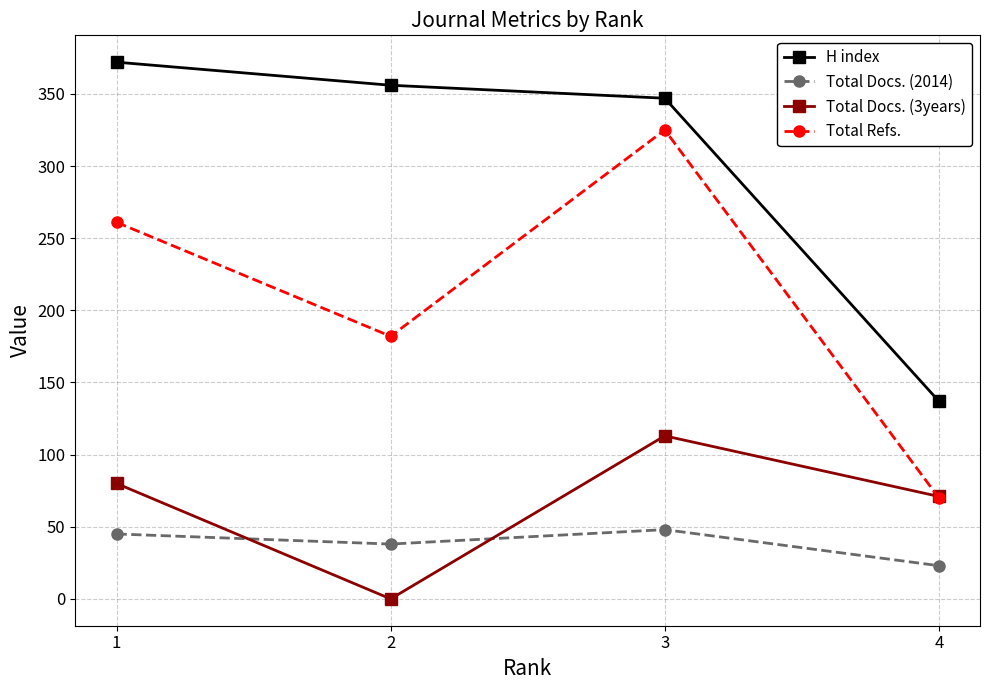

How many interior local valleys does the Total Docs. (2014) series have?

1